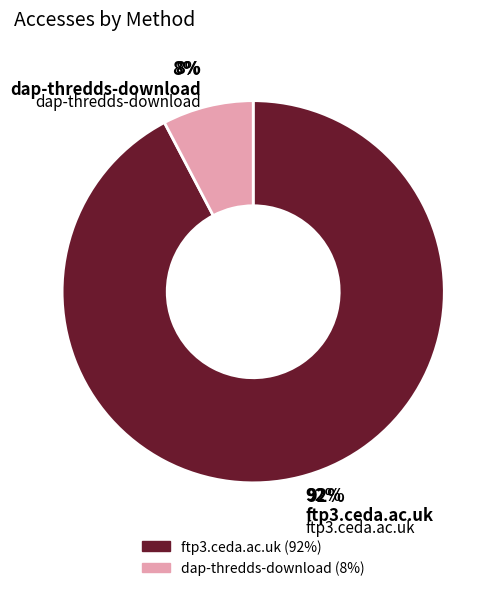

Is the sum of ftp3.ceda.ac.uk and dap-thredds-download greater than half?

Yes